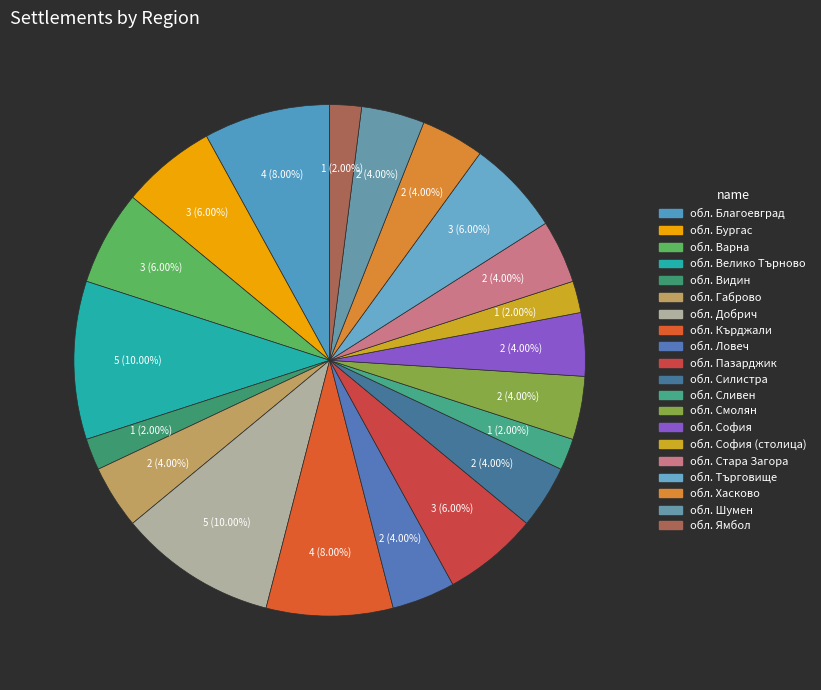

How many segments does this pie chart have?

20